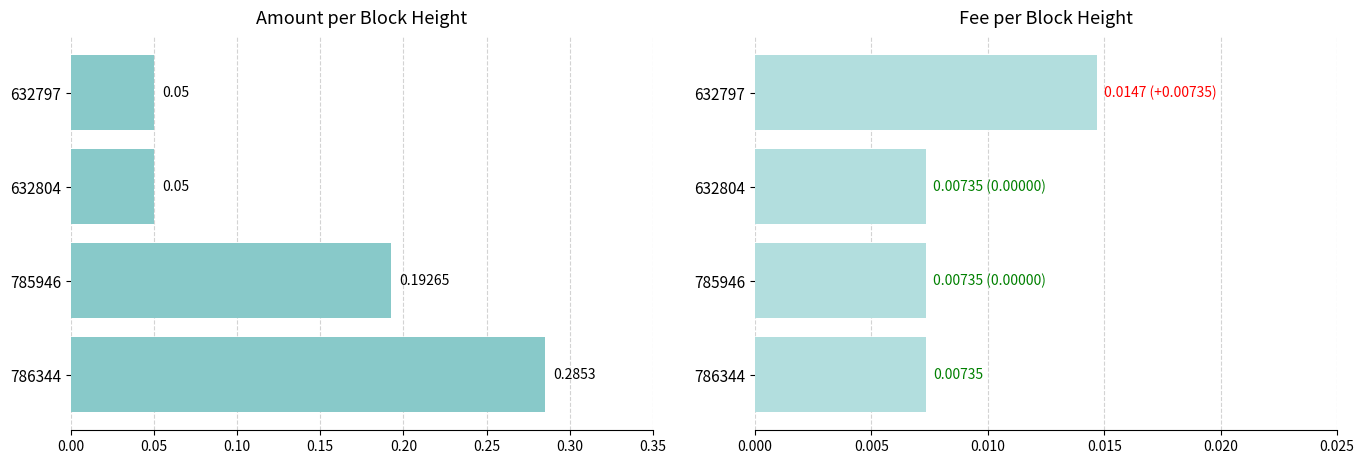

Which series changed the most between 786344 and 632804?

Amount